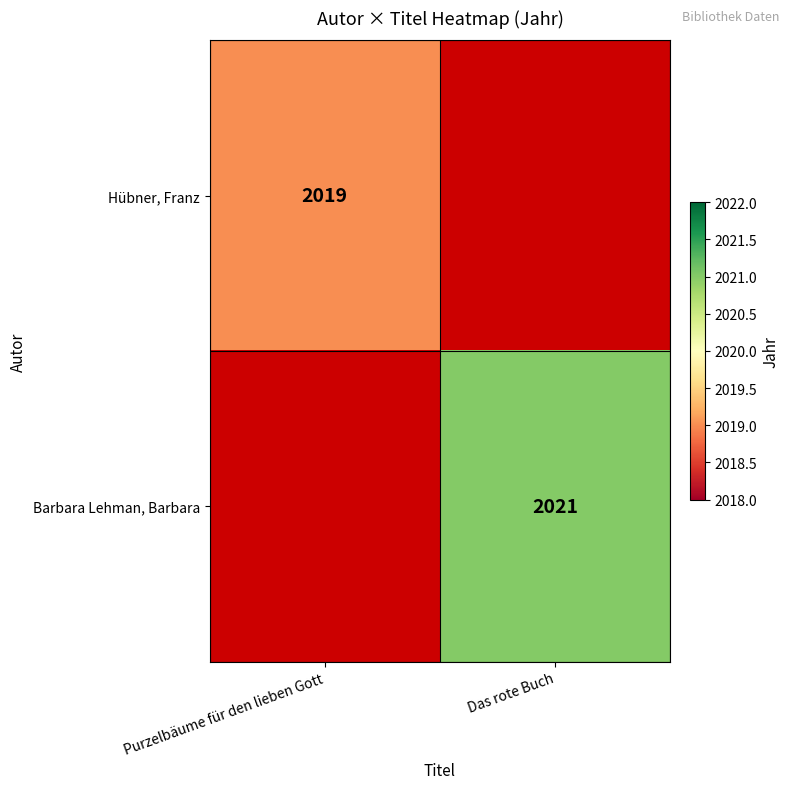

Is it true that Barbara Lehman, Barbara equals 3334 at Das rote Buch?

False